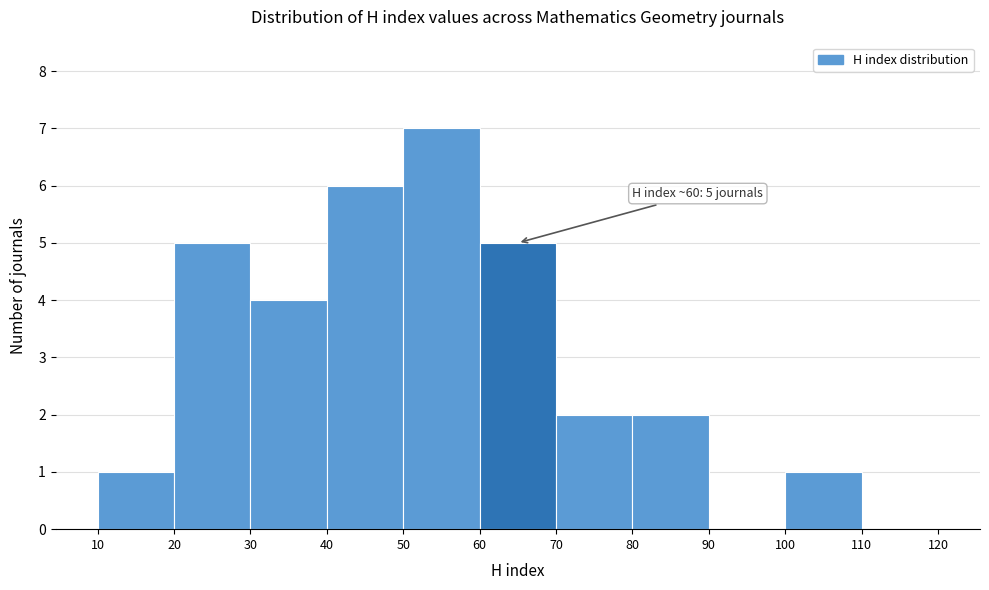

Which range on the x-axis has the tallest bar?

50 to 60